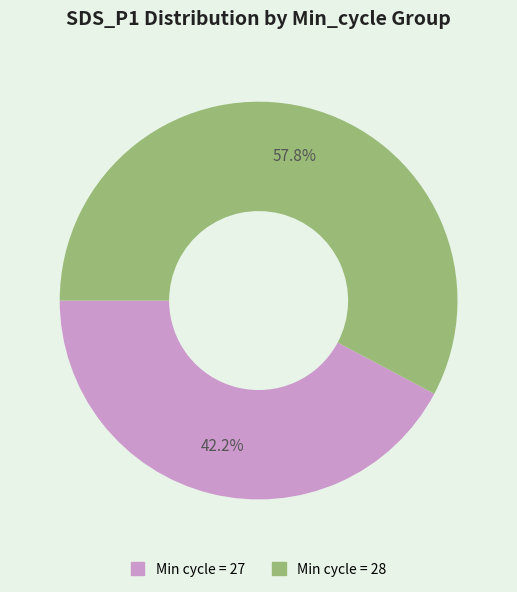

What portion of the pie excludes Min cycle = 27?

57.8%